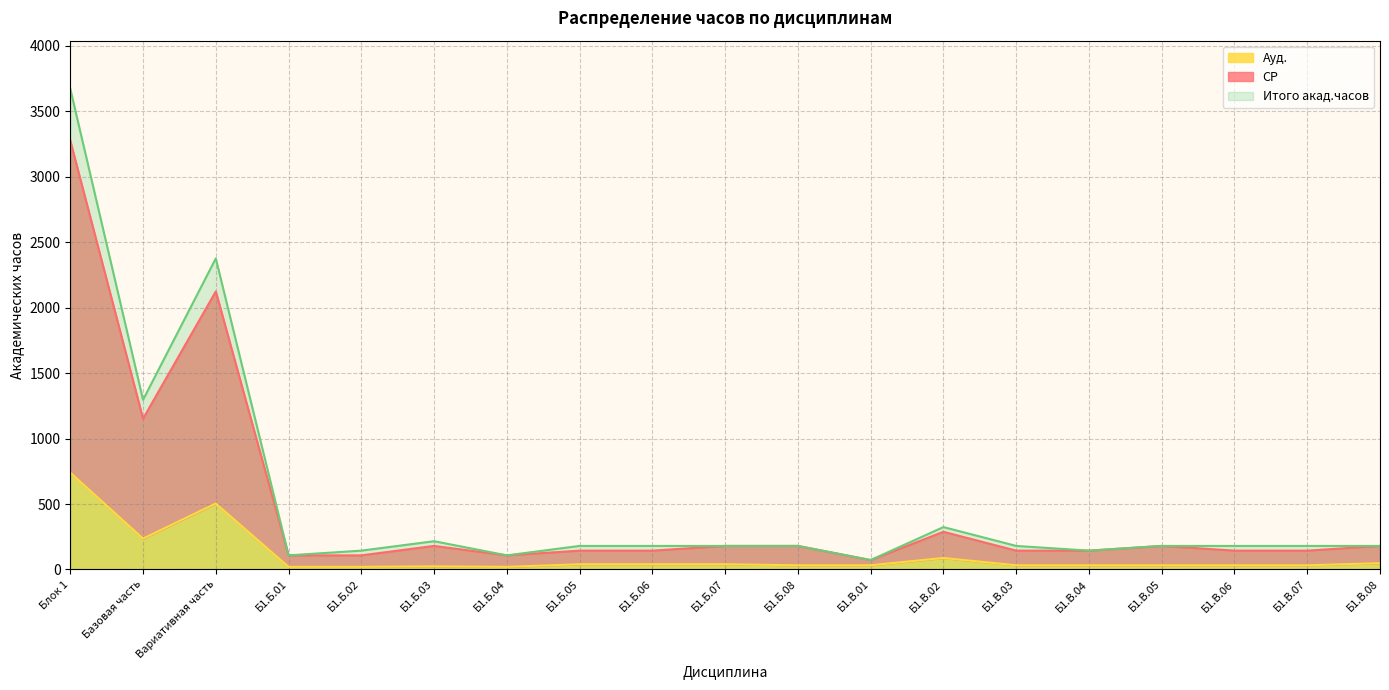

What is the difference between the maximum and minimum values in the Ауд. series?

720